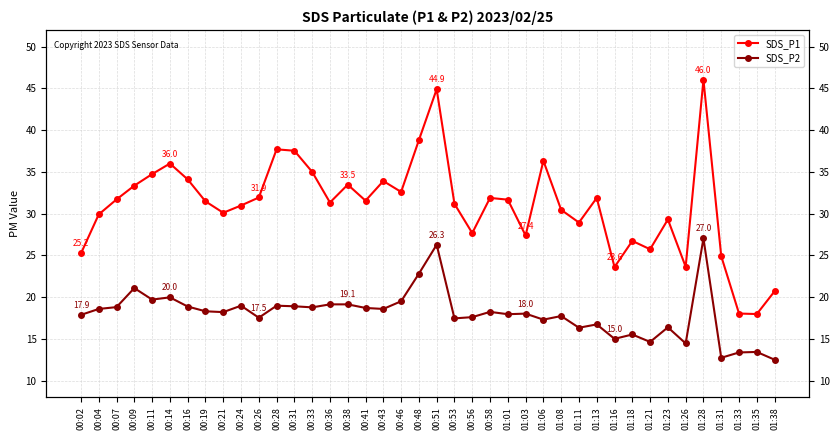

True or false: SDS_P1 and SDS_P2 cross at least once.

False